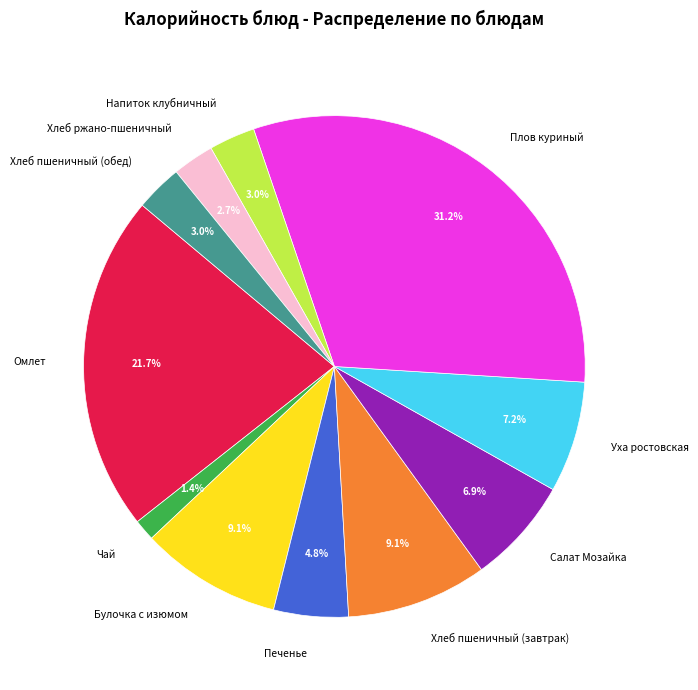

Does any single category account for the majority?

No